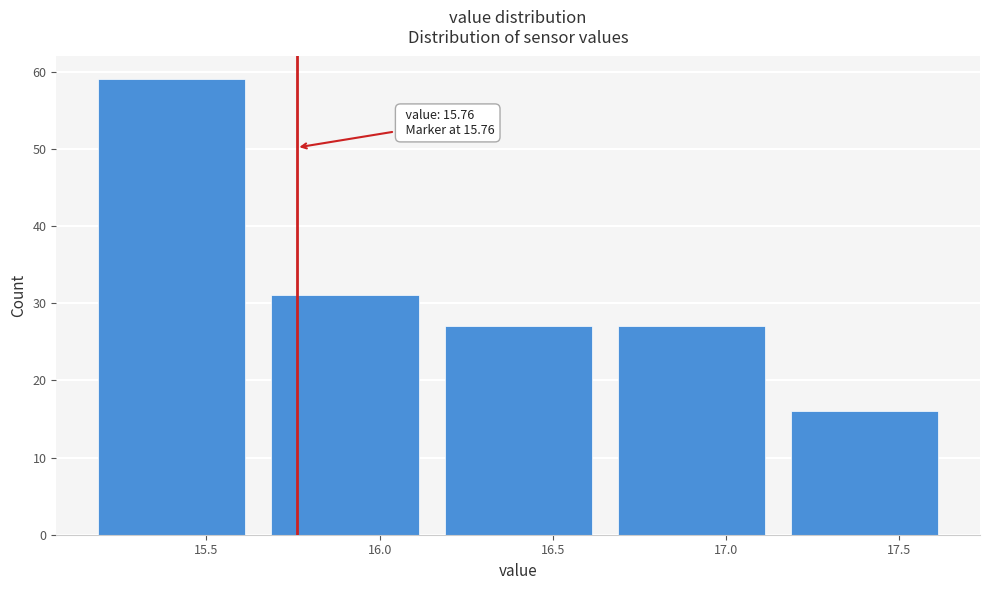

Which range on the x-axis has the tallest bar?

15.15 to 15.65